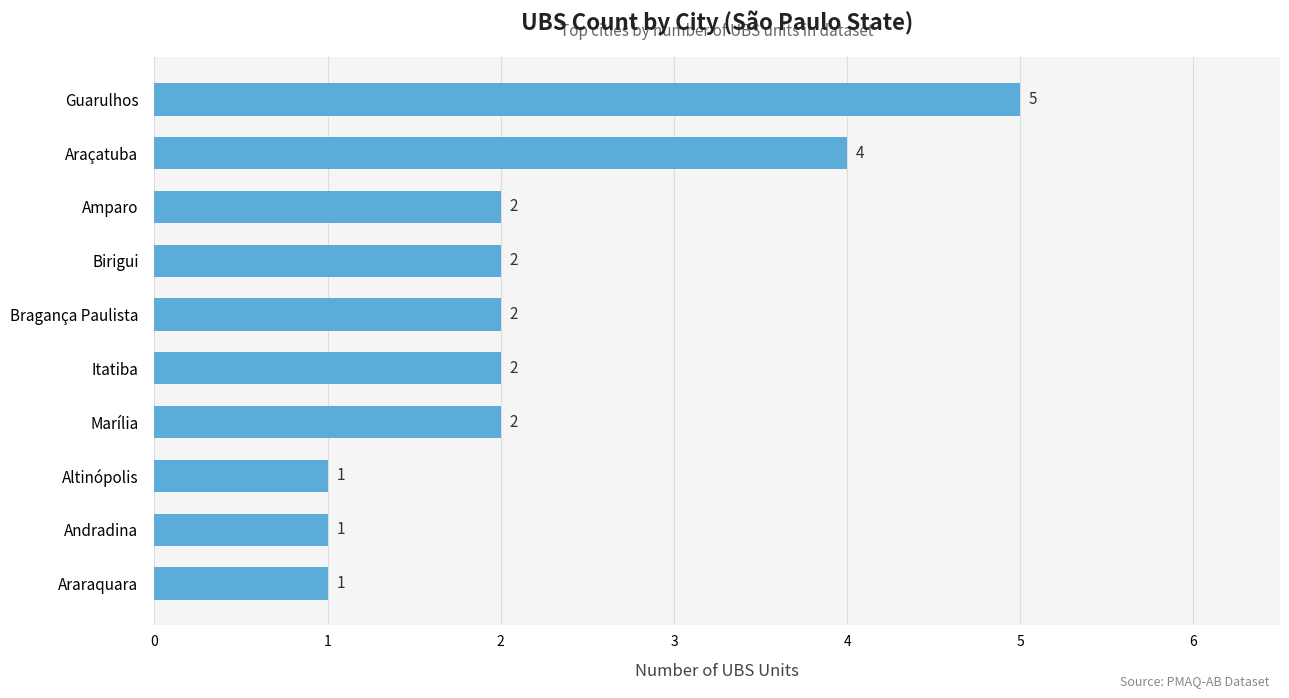

At which category does the chart reach its peak across all series?

Guarulhos